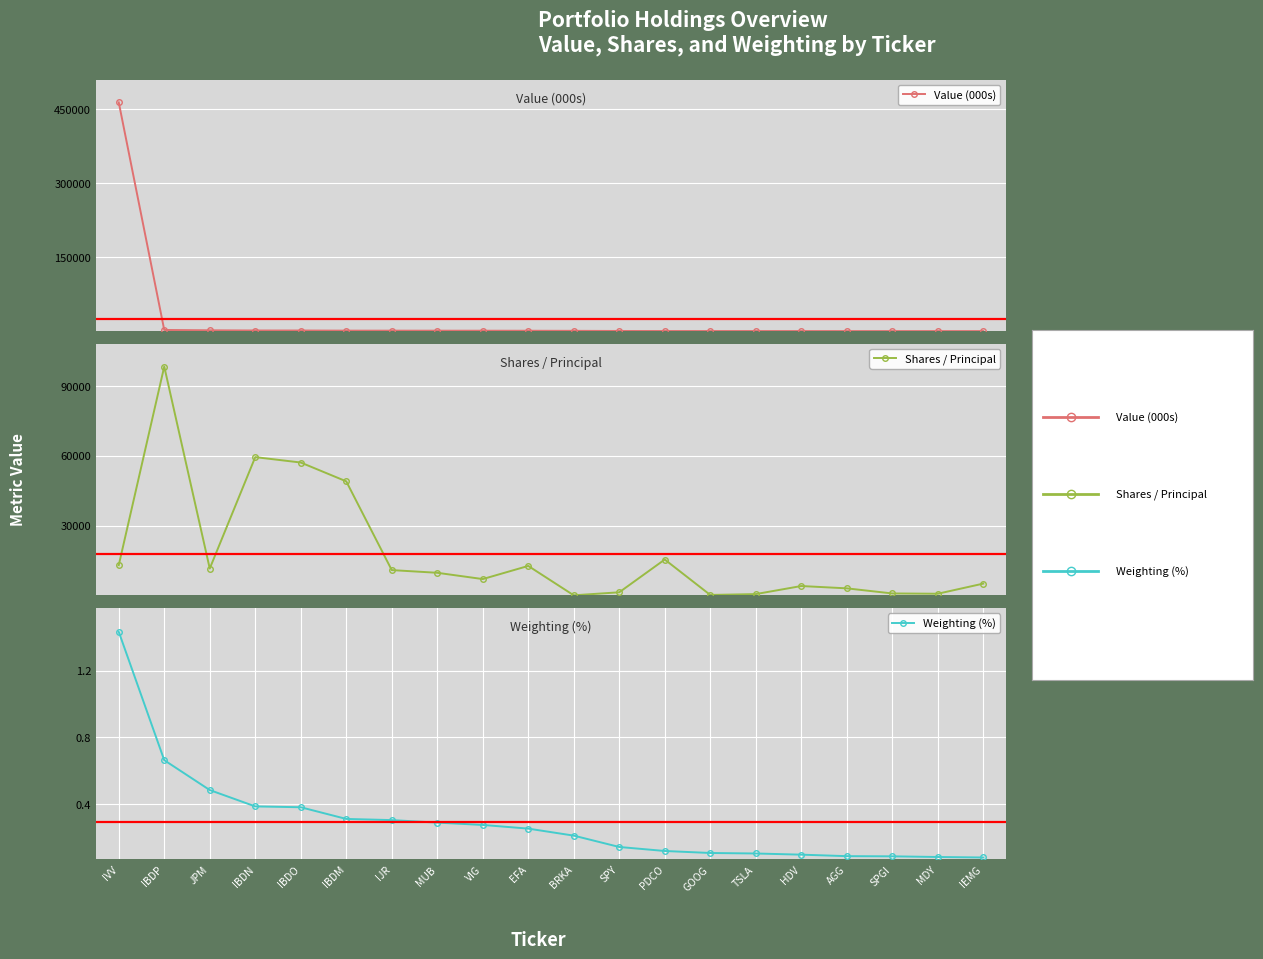

Rank the categories by Weighting (%) value from lowest to highest.

IEMG, MDY, SPGI, AGG, HDV, TSLA, GOOG, PDCO, SPY, BRKA, EFA, VIG, MUB, IJR, IBDM, IBDO, IBDN, JPM, IBDP, IVV